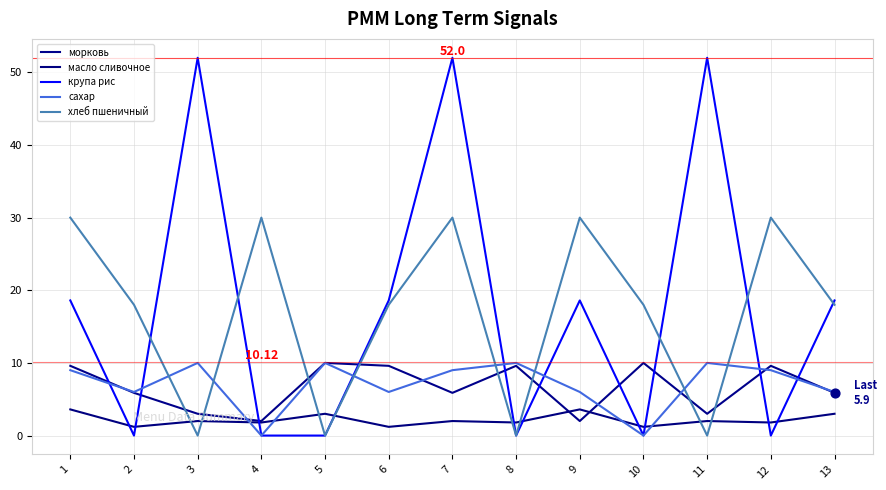

At how many categories does at least one series exceed 45?

3